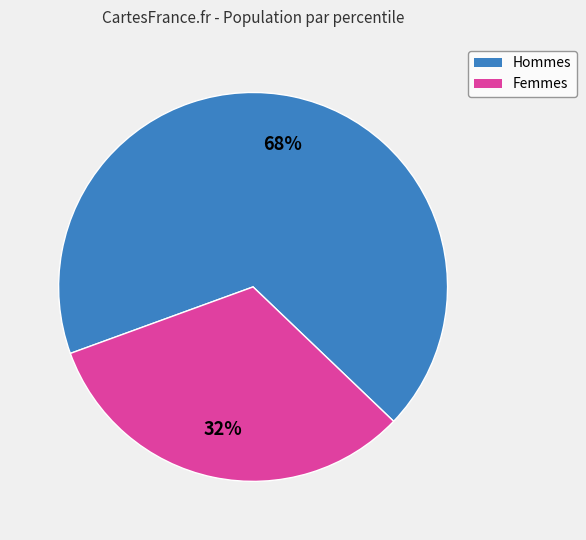

Rank the categories by value from lowest to highest.

Femmes, Hommes